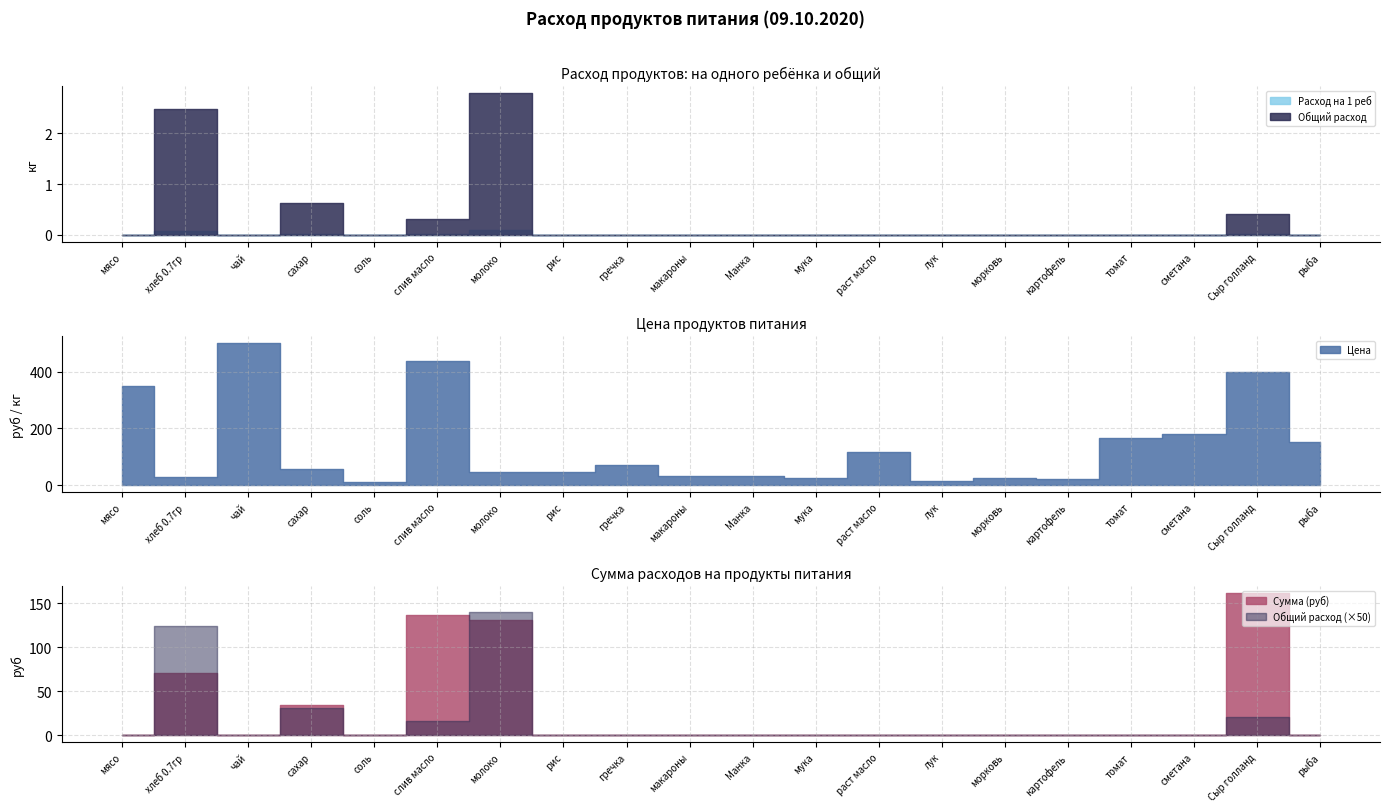

What is the difference between the maximum and minimum values in the Расход на 1 реб series?

0.1